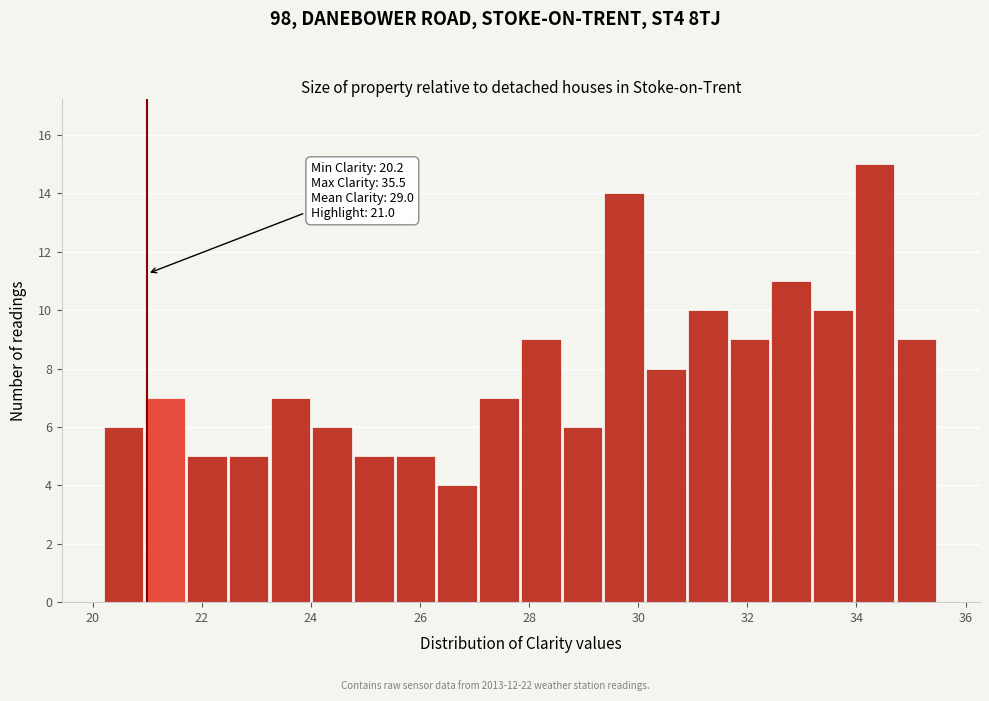

Around what value on the x-axis is the tallest bar? Give the approximate position of its centre, as read against the axis.

34.4